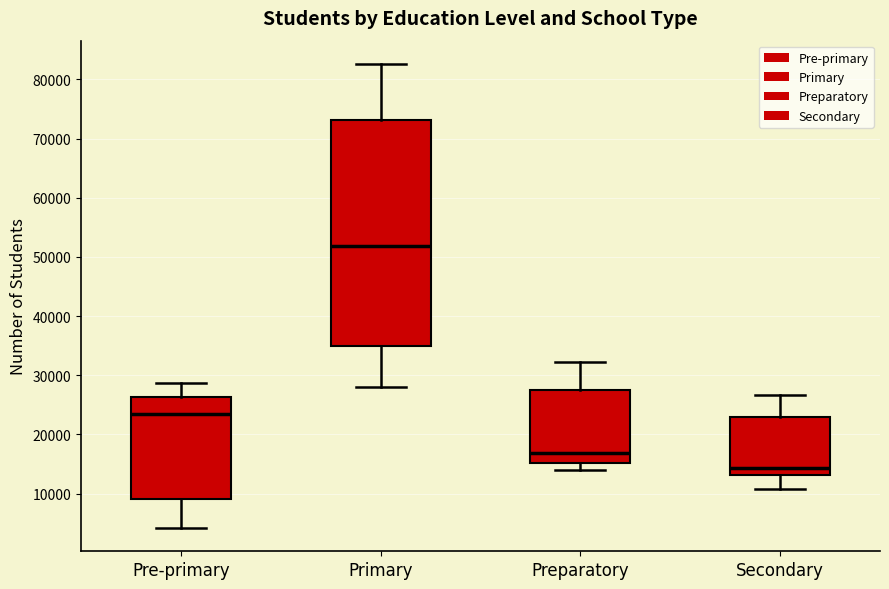

Which box's median line is the lowest?

Secondary